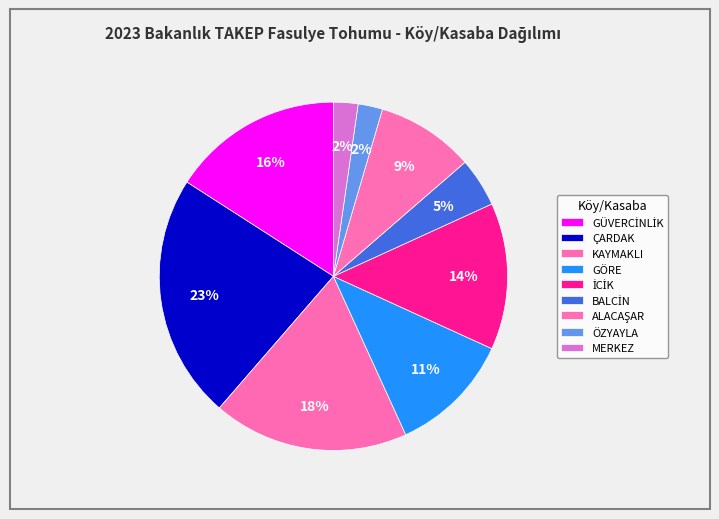

Which category has the smallest portion of the pie?

ÖZYAYLA